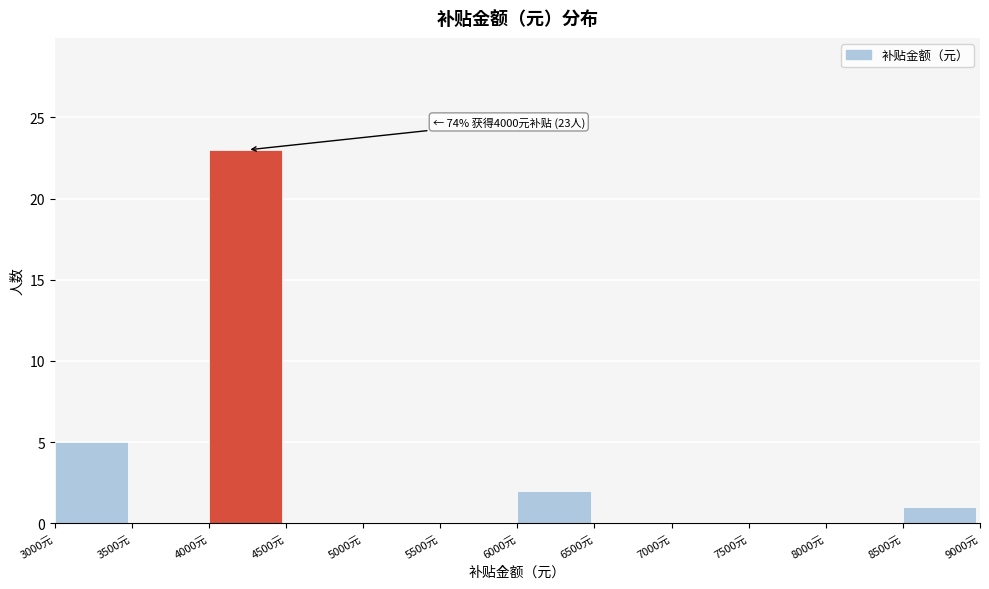

Over which range of the x-axis is the bar tallest?

4000 to 4500